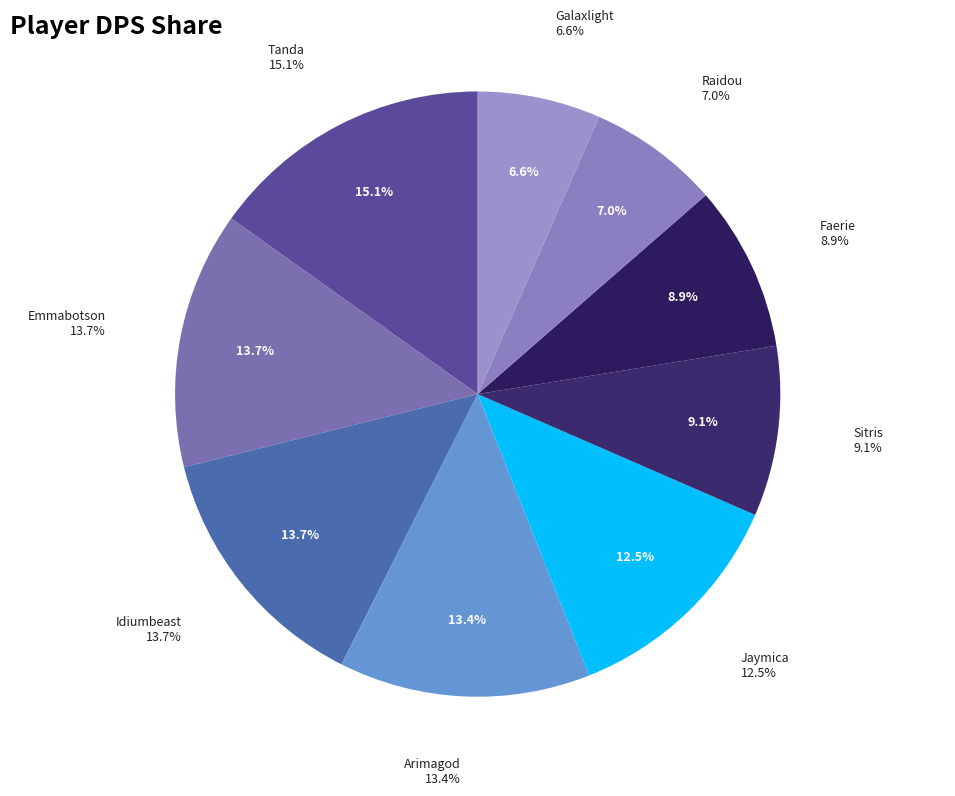

To the nearest percent, what is the difference between the largest and smallest slice percentages?

9%